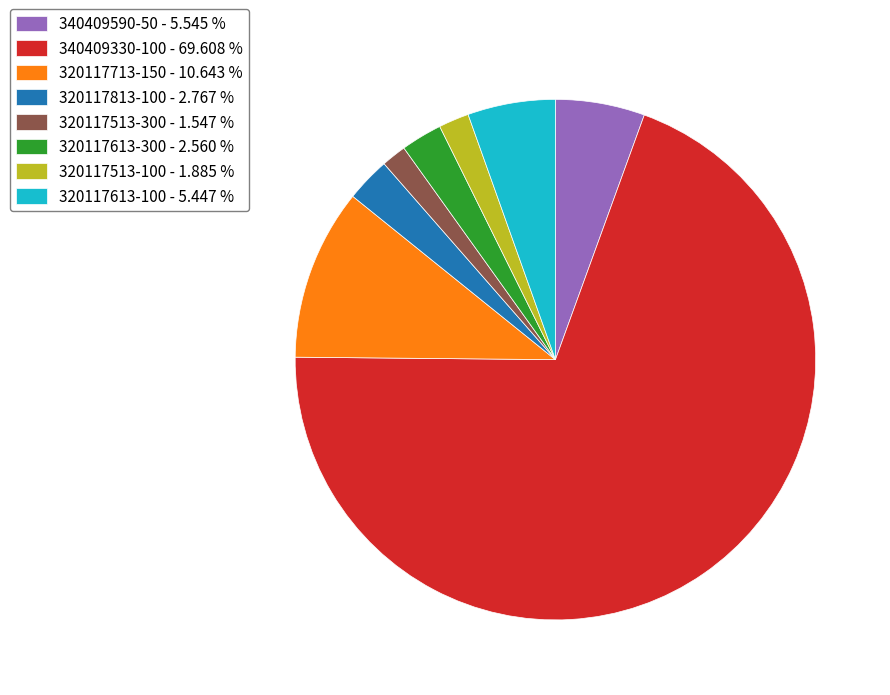

How many segments does this pie chart have?

8